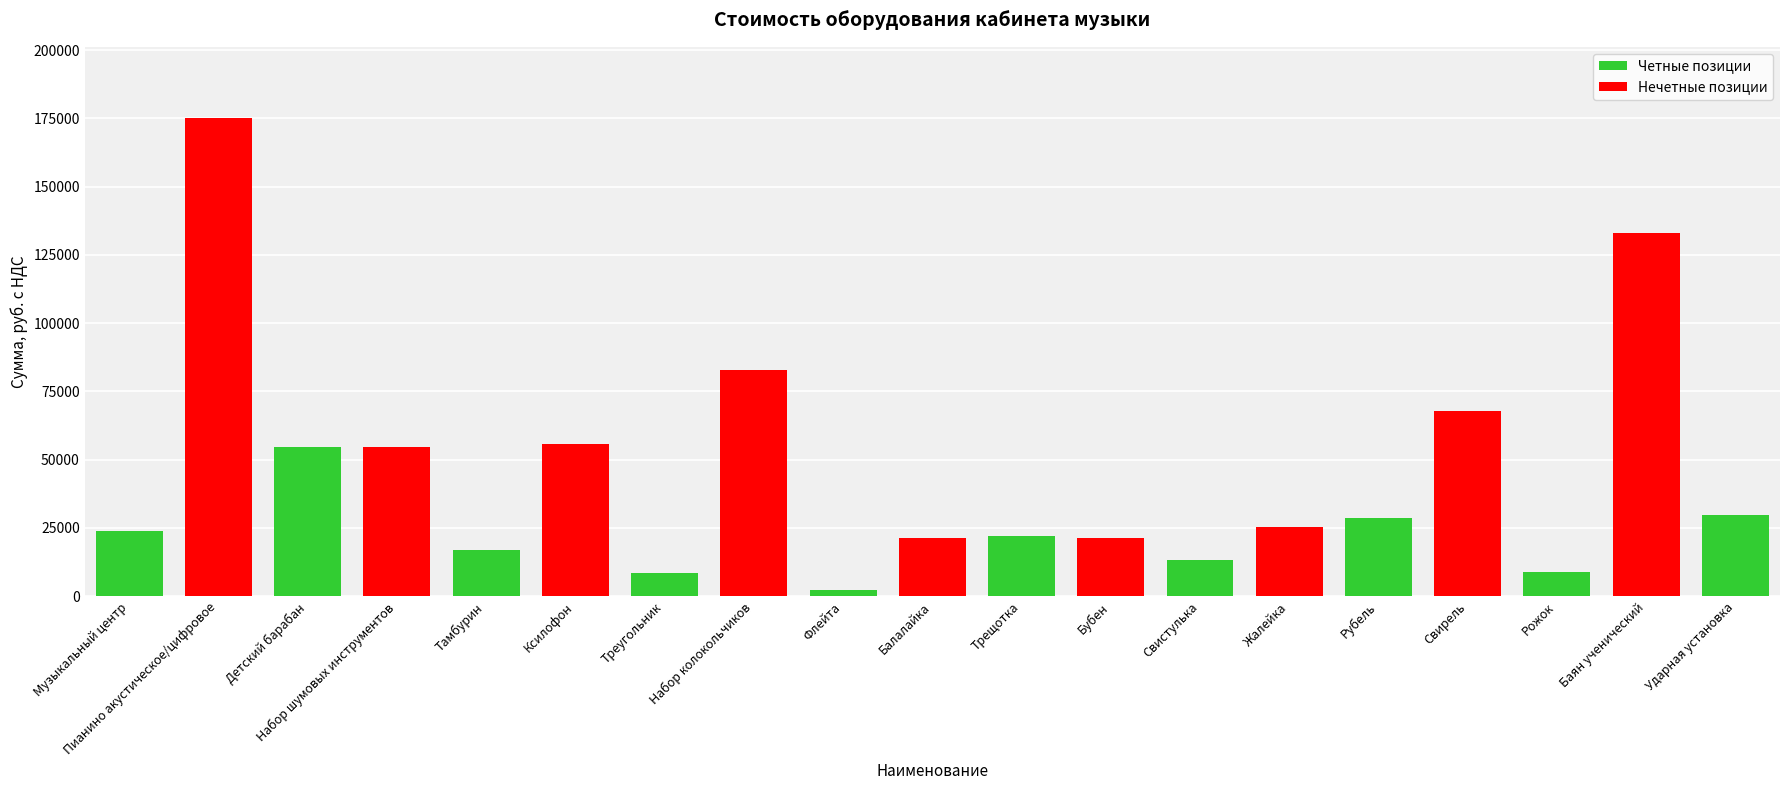

The chart shows a value of 21970 at Трещотка. True or false?

True